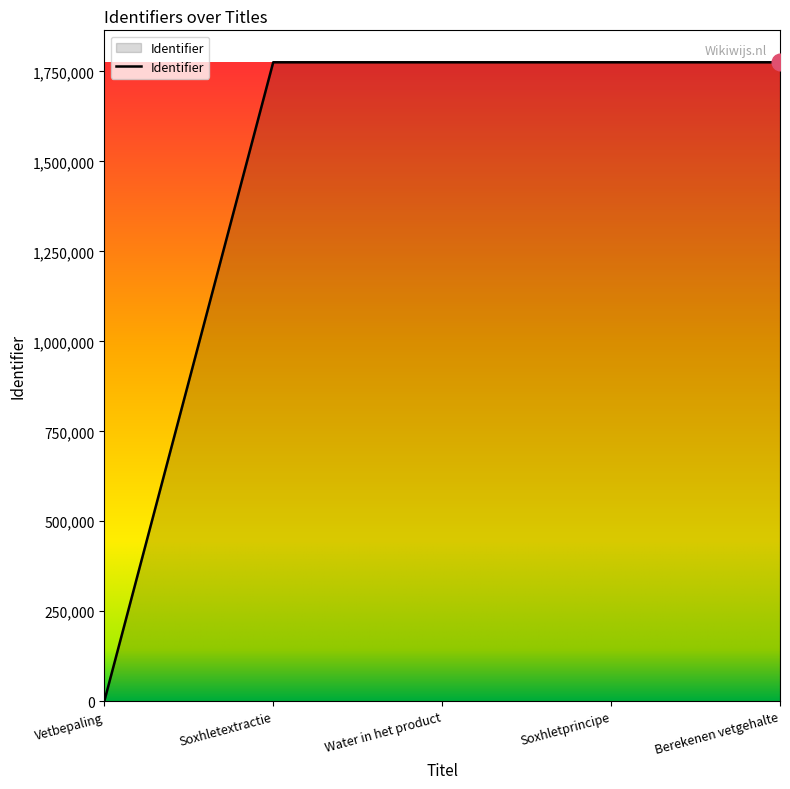

Which label corresponds to the smallest value in the chart?

Vetbepaling